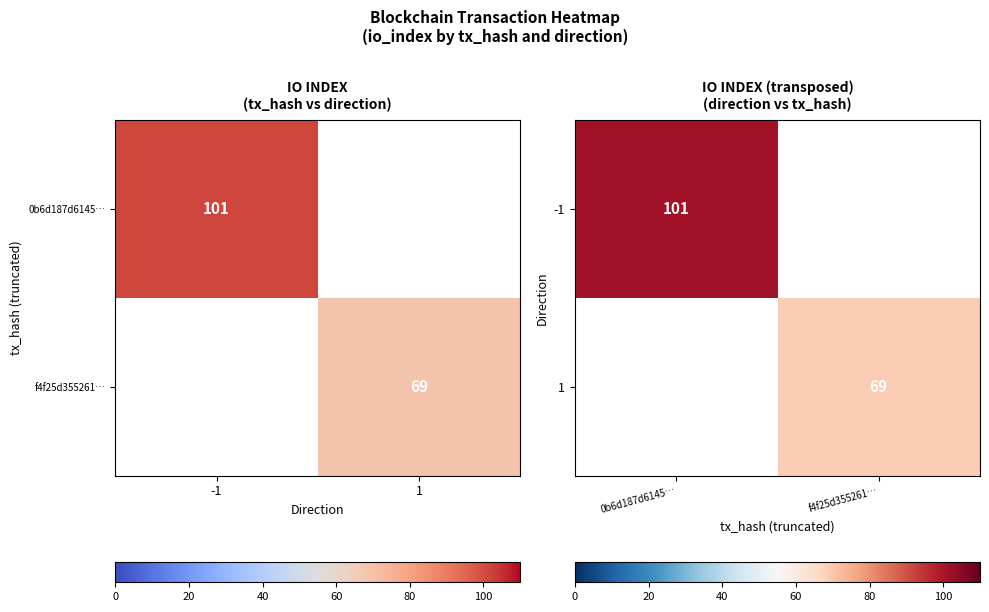

Which category has the lowest value across all series?

f4f25d355261…